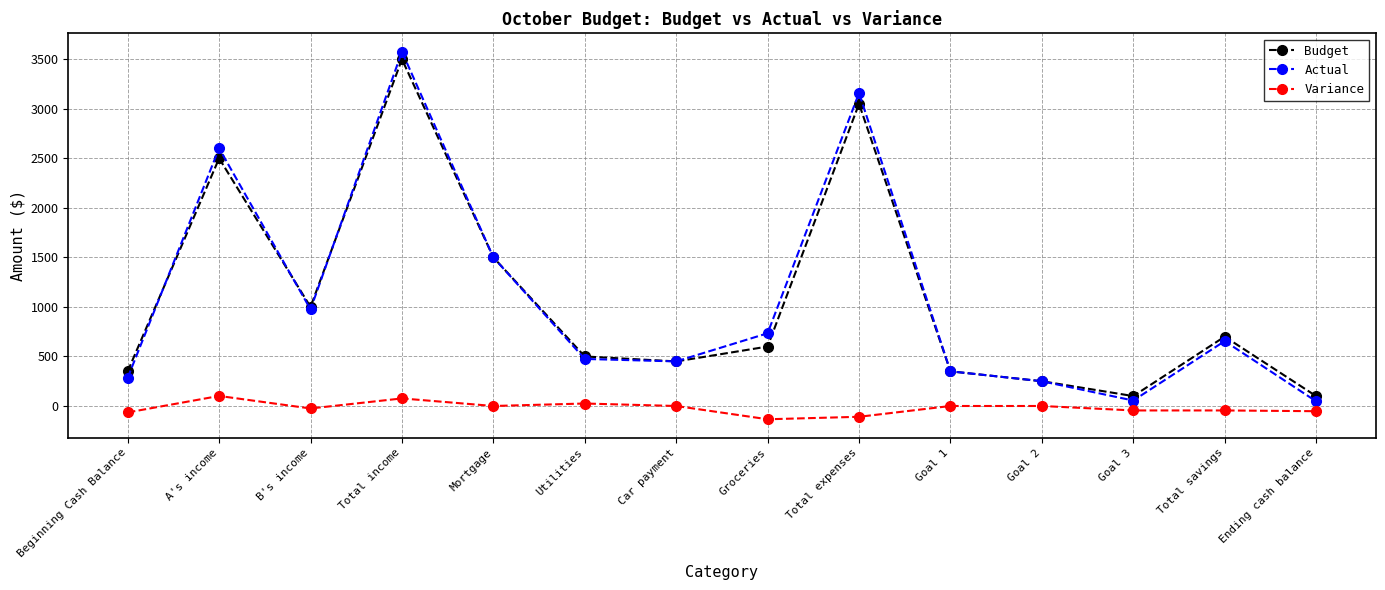

True or false: Variance and Budget cross at least once.

False